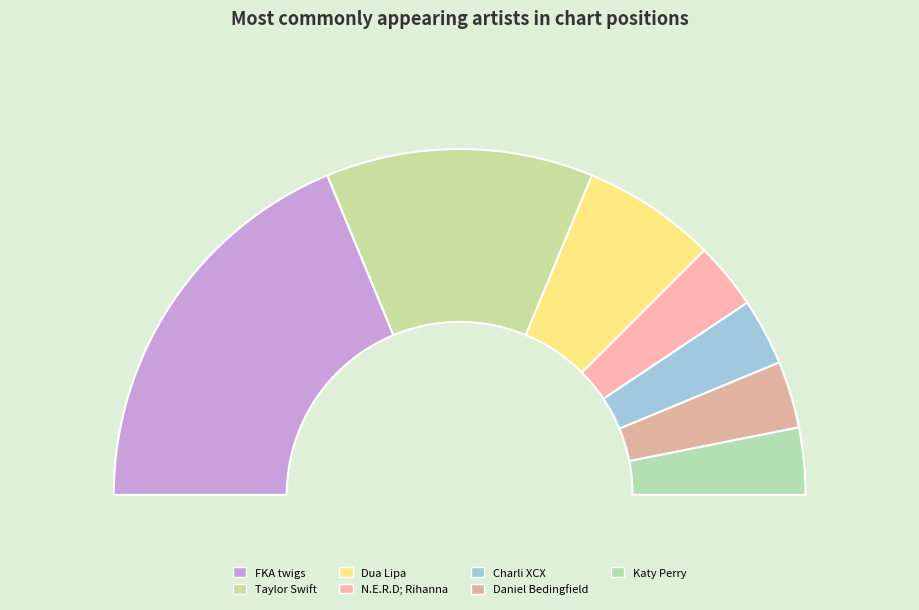

The Katy Perry slice represents 6% of the pie. True or false?

True